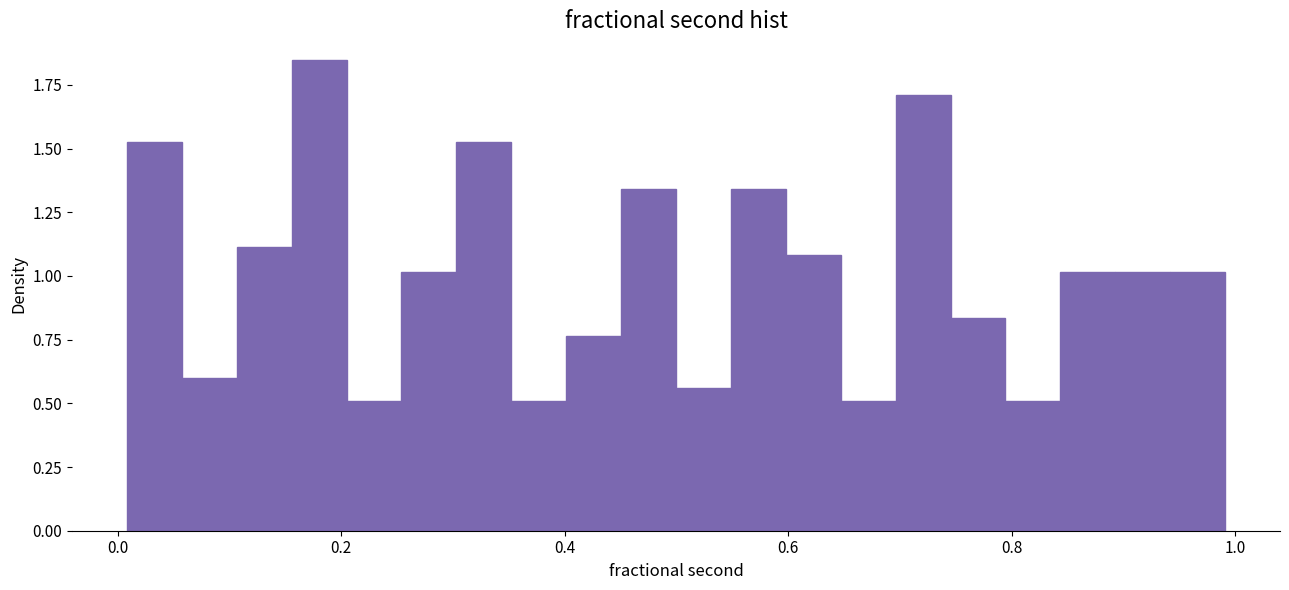

Read against the x-axis, roughly where is the centre of the tallest bar?

0.18